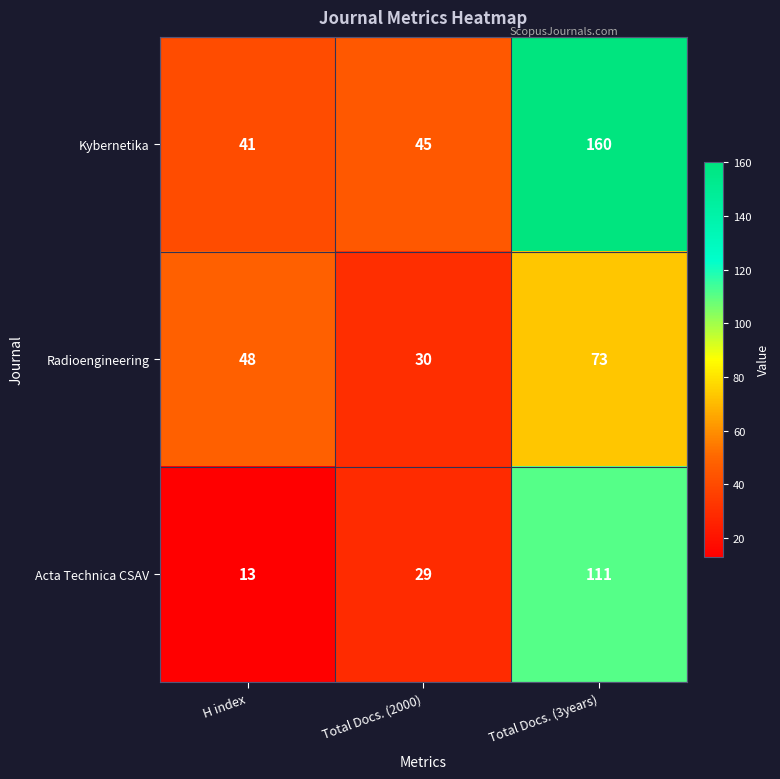

What is the average value of the Acta Technica CSAV series?

51